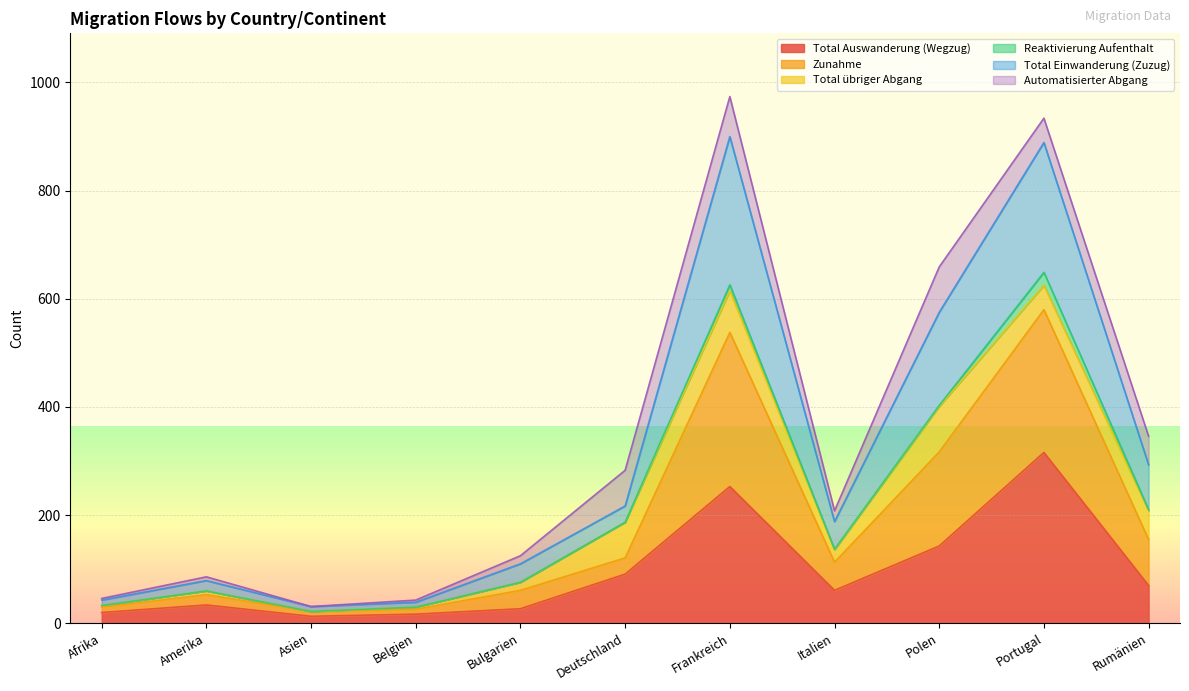

What is the minimum value shown in the chart?

13